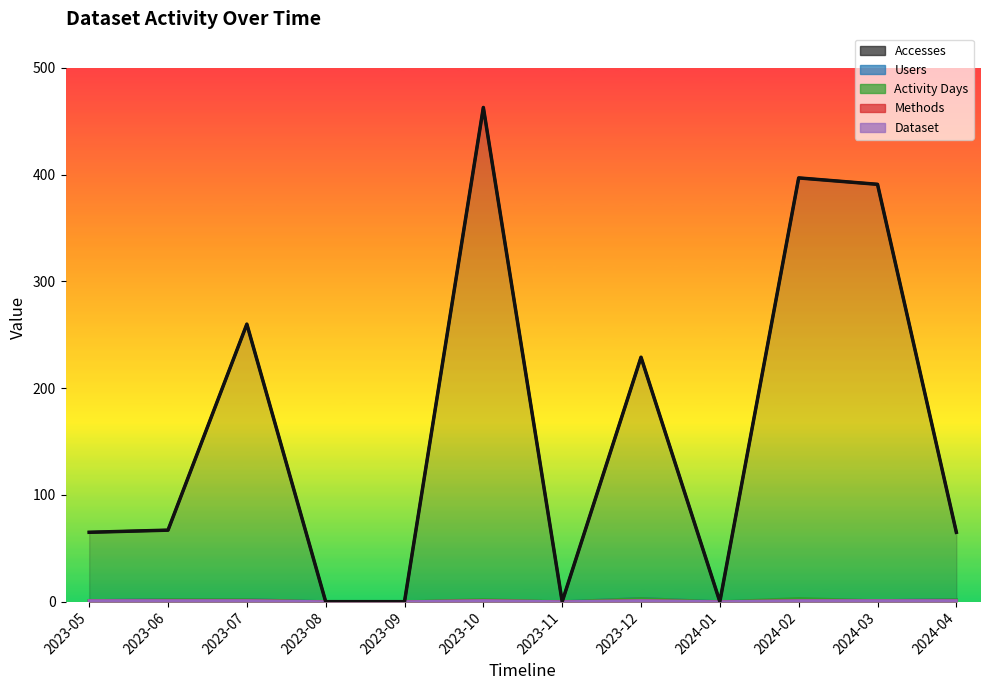

List the labels in order of Activity Days value, smallest first.

2023-08, 2023-09, 2023-11, 2024-01, 2023-05, 2024-03, 2023-06, 2023-07, 2023-10, 2024-04, 2023-12, 2024-02